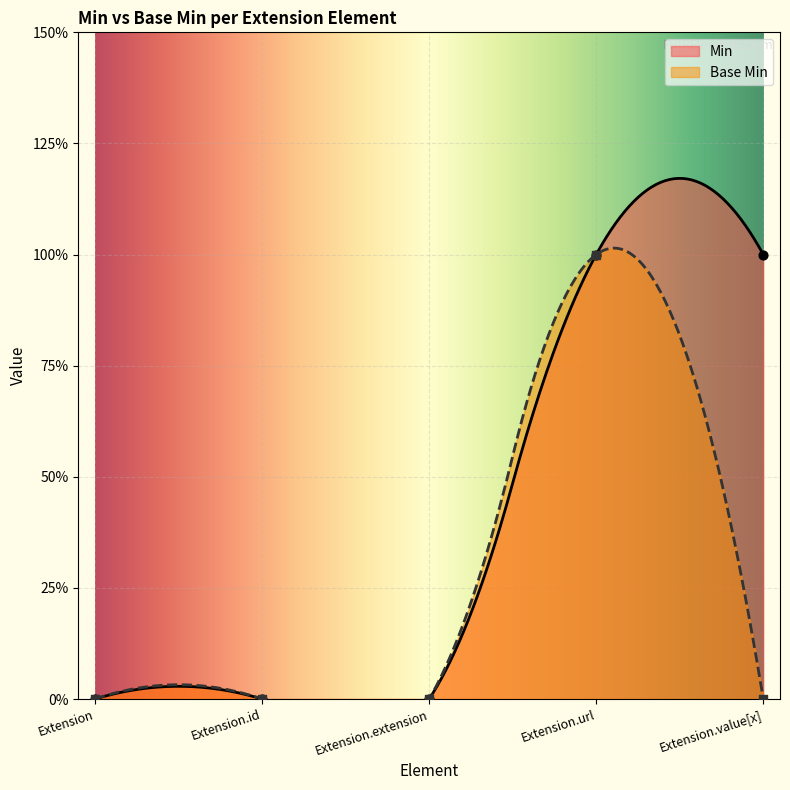

At how many categories does at least one series exceed 0?

2